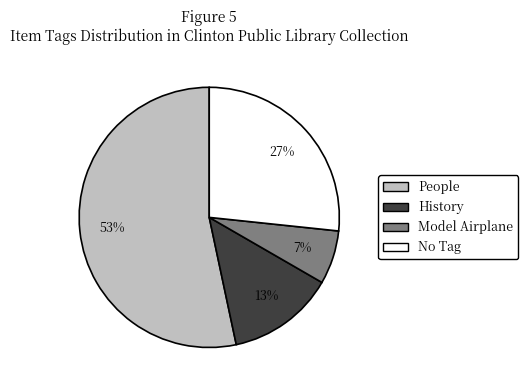

Between People and No Tag, which is larger?

People